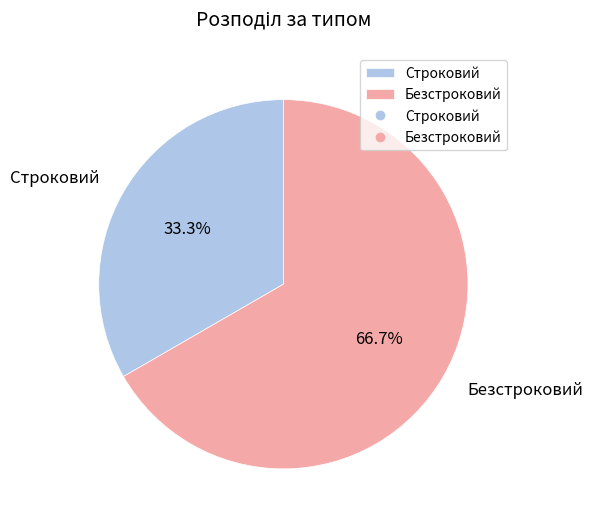

How many slices are in this pie chart?

2